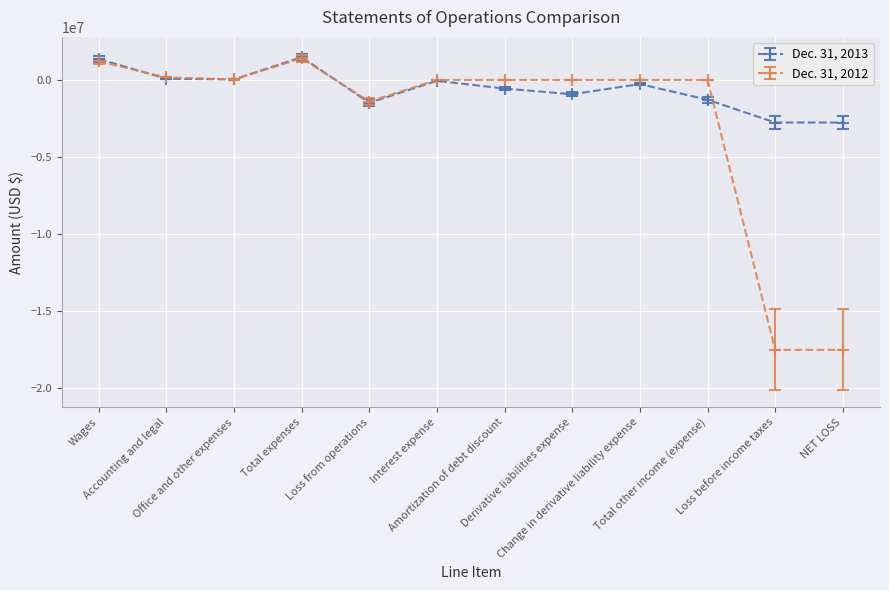

What is the minimum value for Dec. 31, 2013?

-2760703